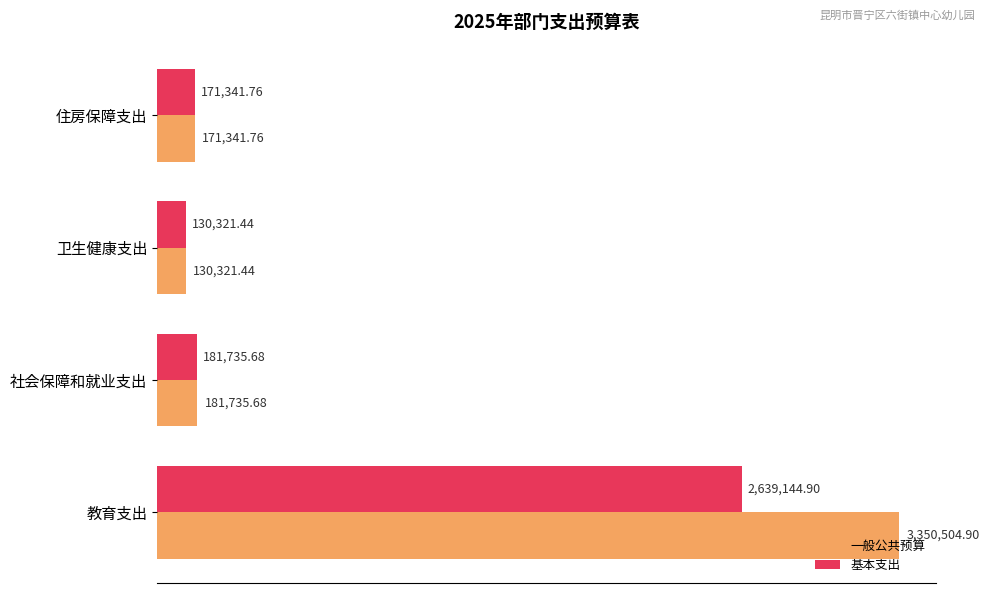

Rank the series by their average value, from lowest to highest.

基本支出, 一般公共预算